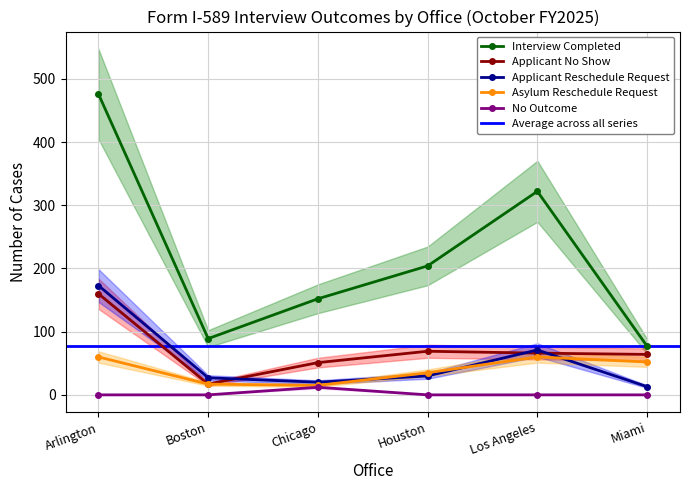

Reading left to right, what are all the values shown in this chart?

Interview Completed: Arlington=476	Boston=89	Chicago=152	Houston=204	Los Angeles=322	Miami=77
Applicant No Show: Arlington=160	Boston=17	Chicago=51	Houston=69	Los Angeles=66	Miami=64
Applicant Reschedule Request: Arlington=173	Boston=27	Chicago=20	Houston=30	Los Angeles=71	Miami=13
Asylum Reschedule Request: Arlington=60	Boston=17	Chicago=15	Houston=35	Los Angeles=60	Miami=52
No Outcome: Arlington=0	Boston=0	Chicago=12	Houston=0	Los Angeles=0	Miami=0